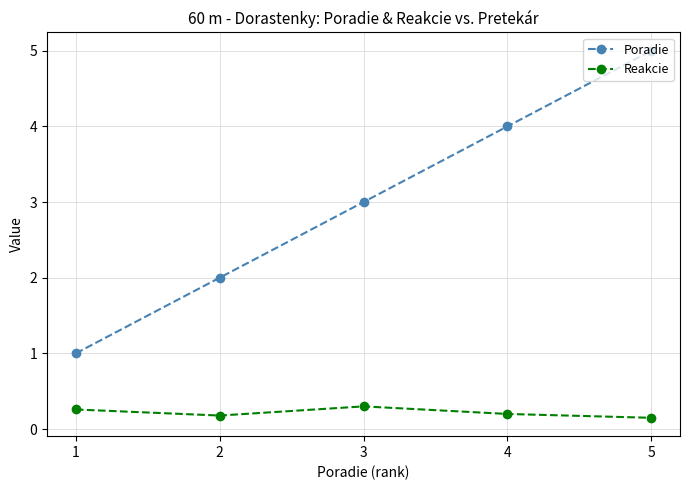

True or false: Poradie has more than 2 points higher than both neighbors.

False